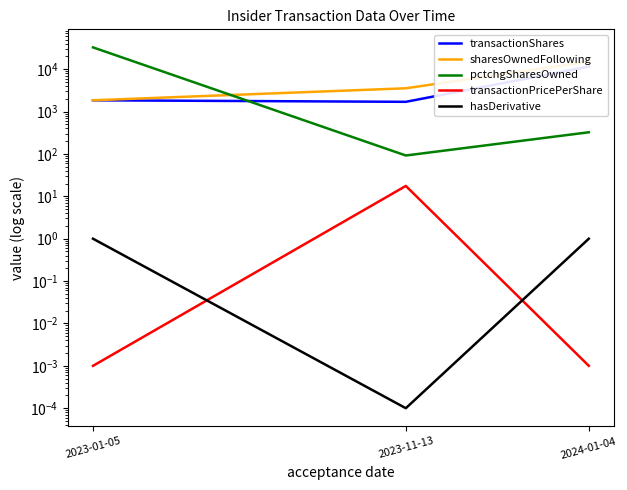

At 2024-01-04, list the series in order from smallest to largest.

transactionPricePerShare, hasDerivative, pctchgSharesOwned, transactionShares, sharesOwnedFollowing